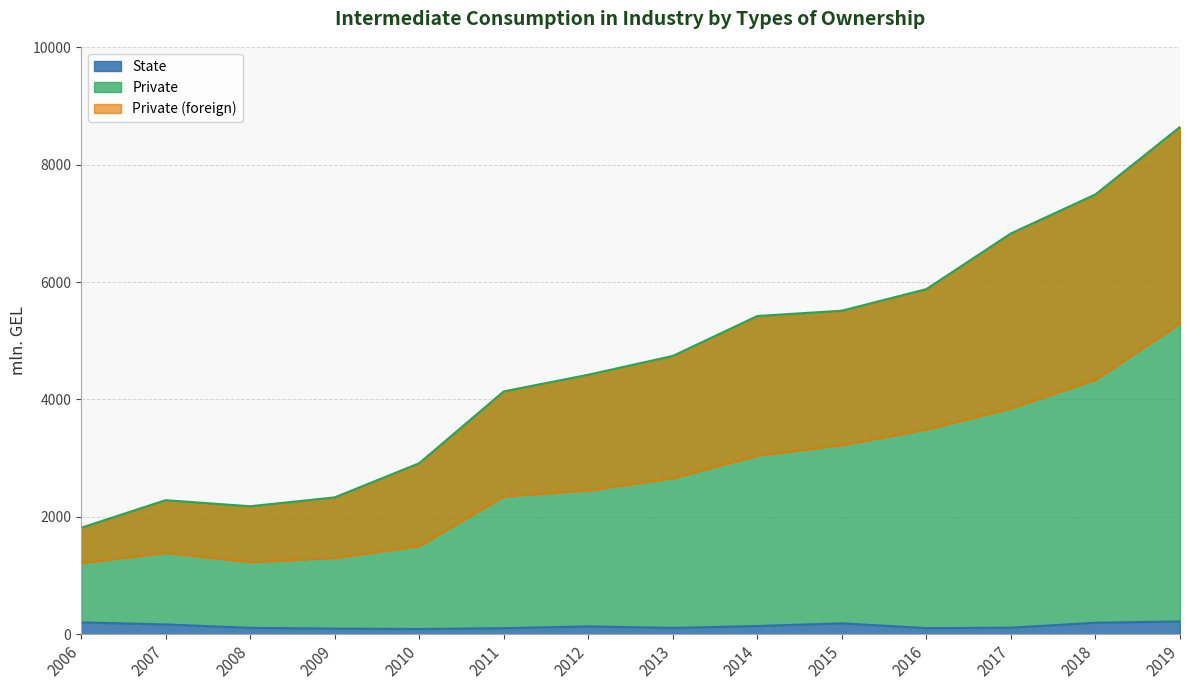

What is the maximum value for State?

218.0